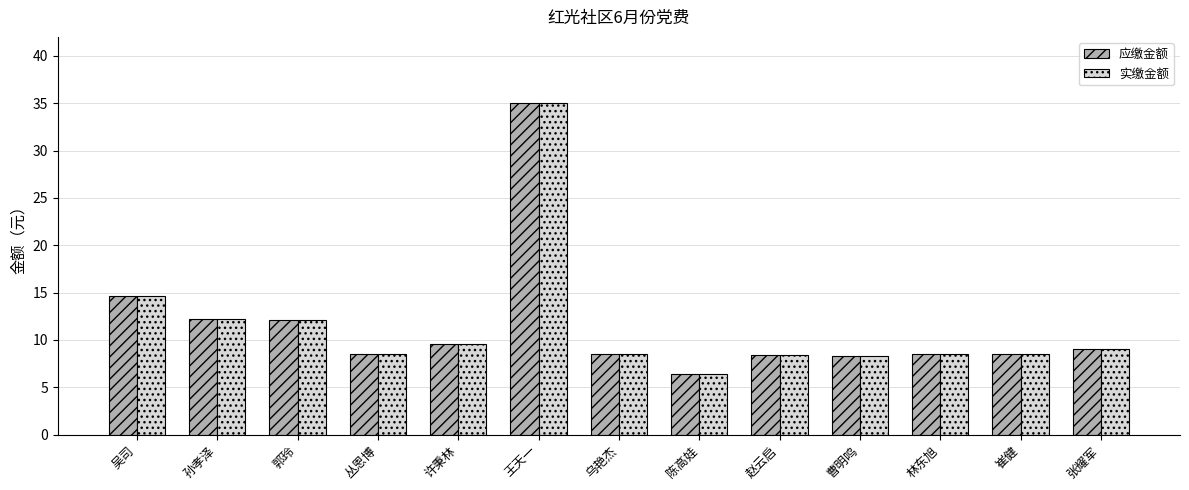

Does the chart contain any negative values?

No